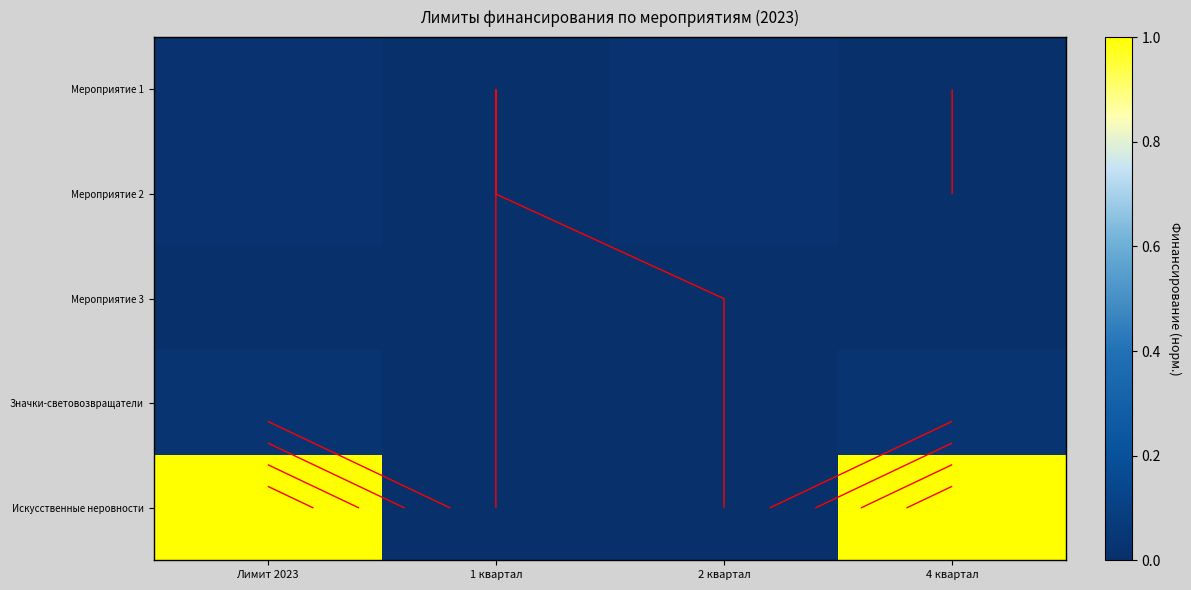

Is it true that Искусственные неровности equals 1.0 at 4 квартал?

True